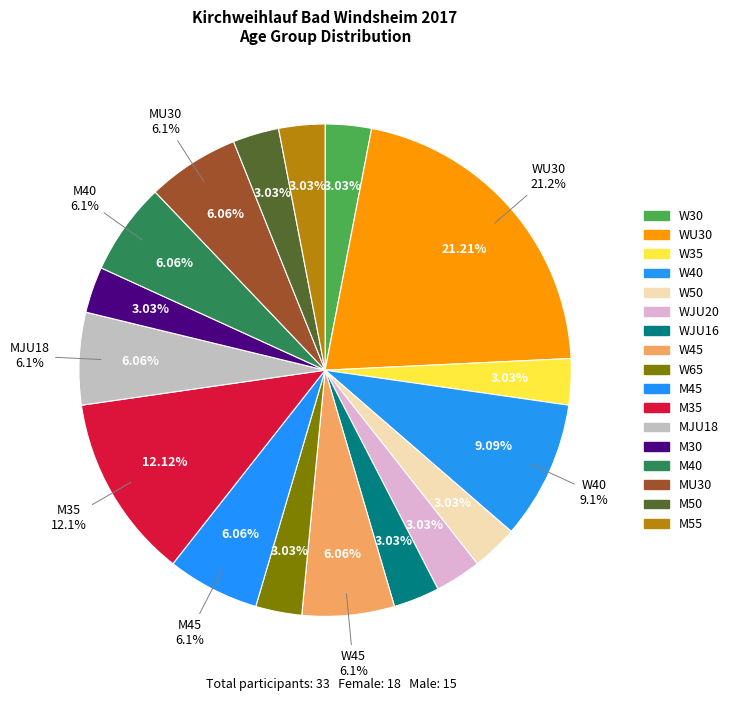

True or false: W50 accounts for 3% of the total.

True